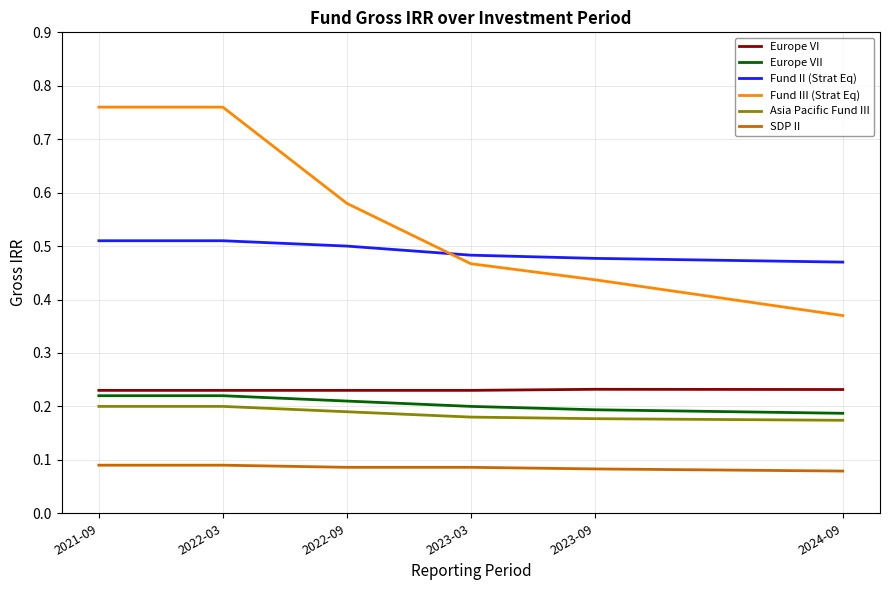

At 2024-09, list the series in order from largest to smallest.

Fund II (Strat Eq), Fund III (Strat Eq), Europe VI, Europe VII, Asia Pacific Fund III, SDP II